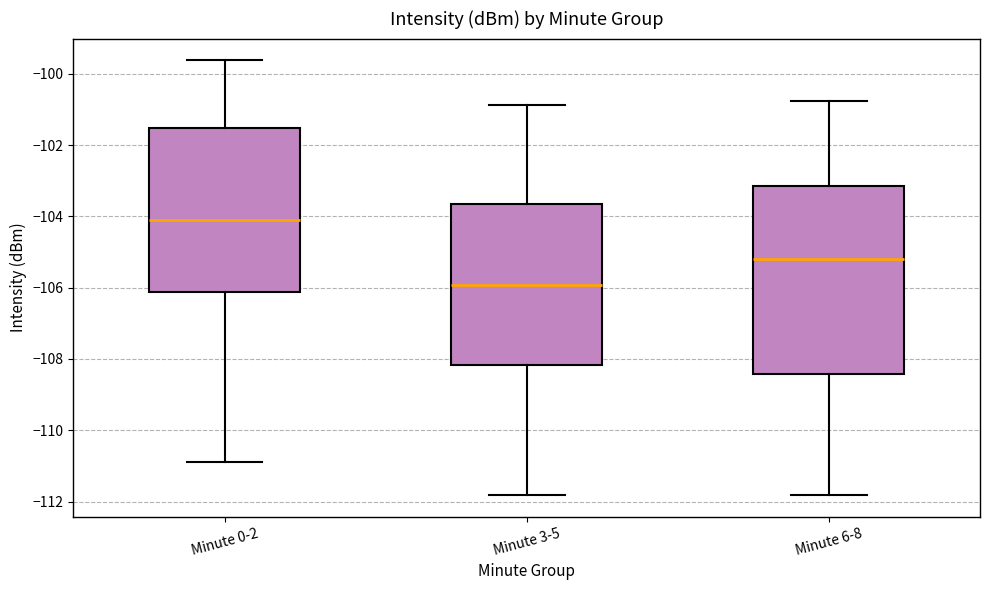

Where is the upper edge of the box for Minute 6-8 on the y-axis? The values are not printed on the chart, so give them approximately, as read against the axis.

-103.2